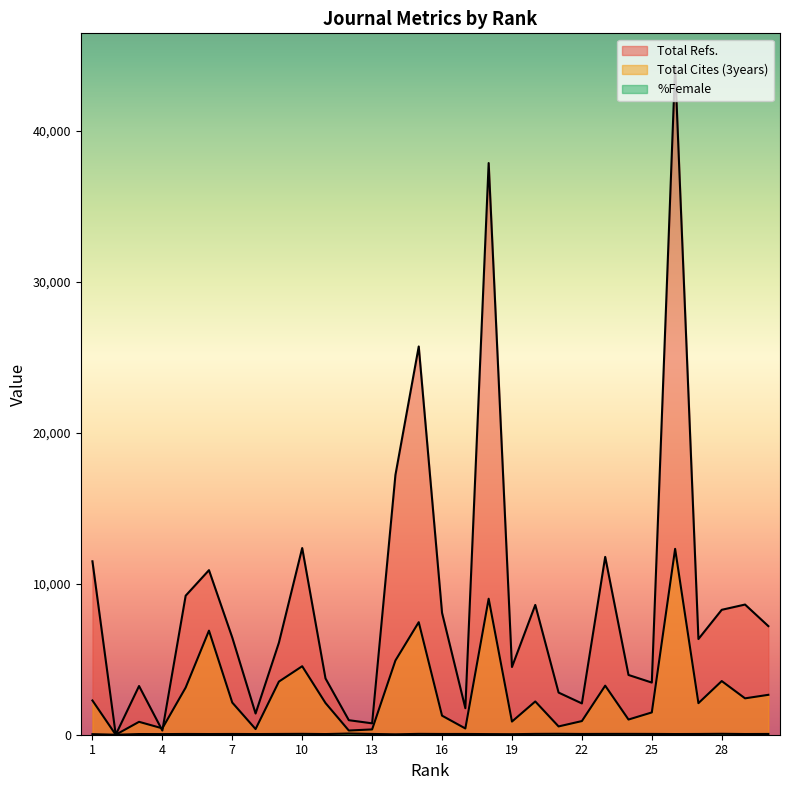

List the labels in order of Total Cites (3years) value, largest first.

26, 18, 15, 6, 14, 10, 28, 9, 23, 5, 30, 29, 1, 20, 7, 11, 27, 25, 16, 24, 22, 19, 3, 21, 4, 17, 8, 13, 12, 2